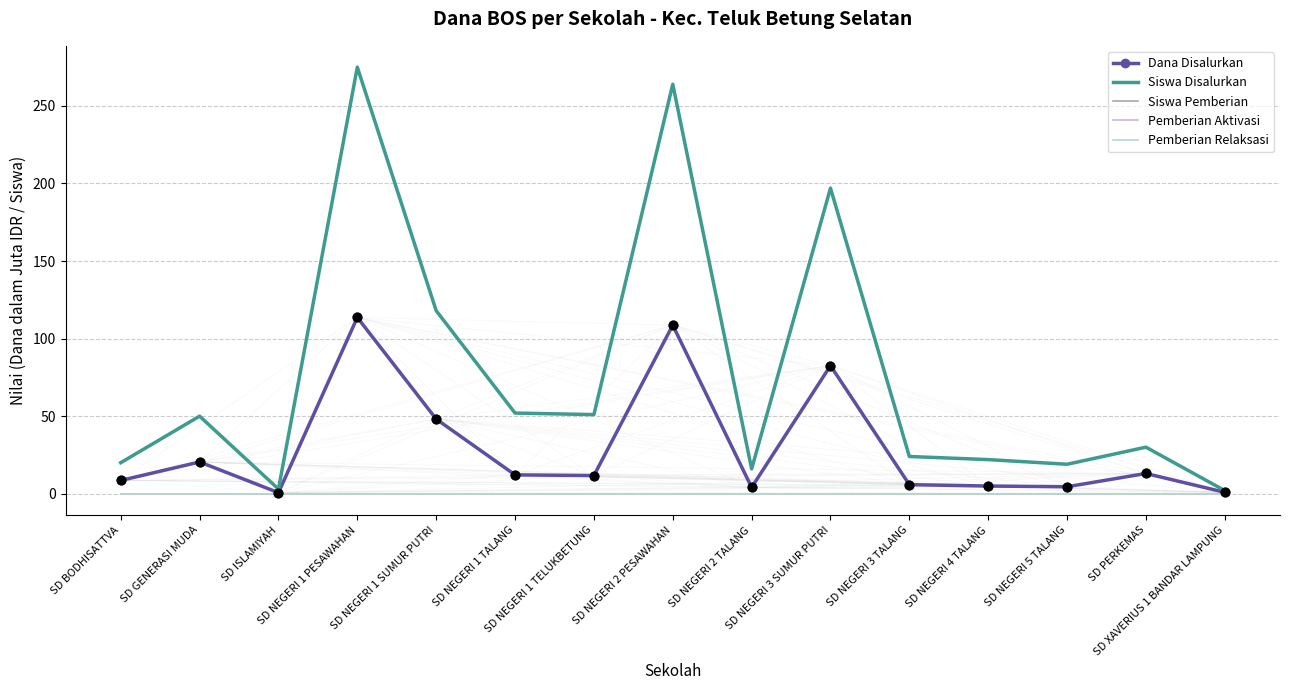

Is the value of Pemberian Aktivasi at SD NEGERI 3 SUMUR PUTRI greater than the value of Siswa Disalurkan at SD PERKEMAS?

No